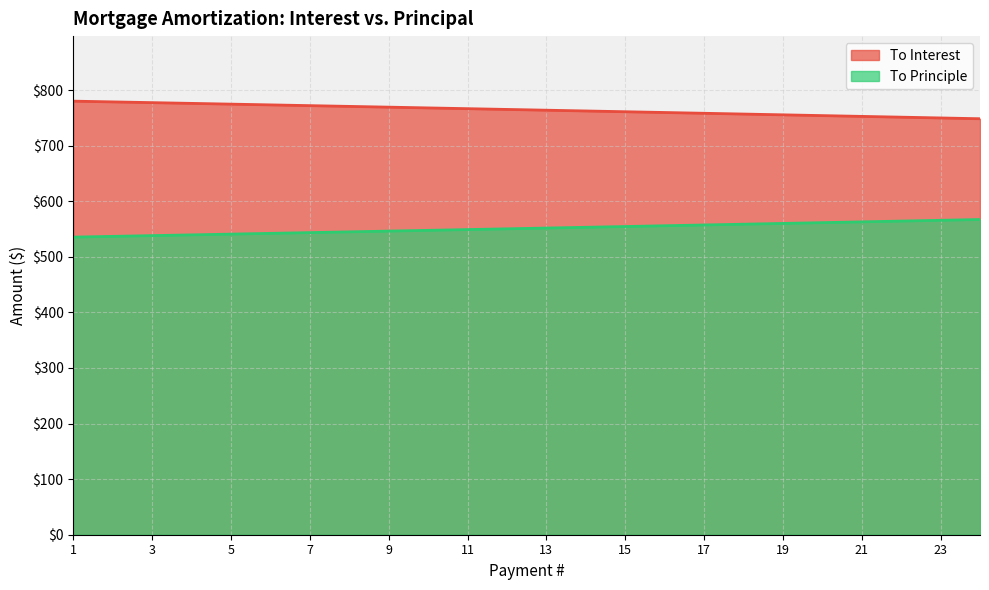

True or false: To Principle and To Interest cross at least once.

False